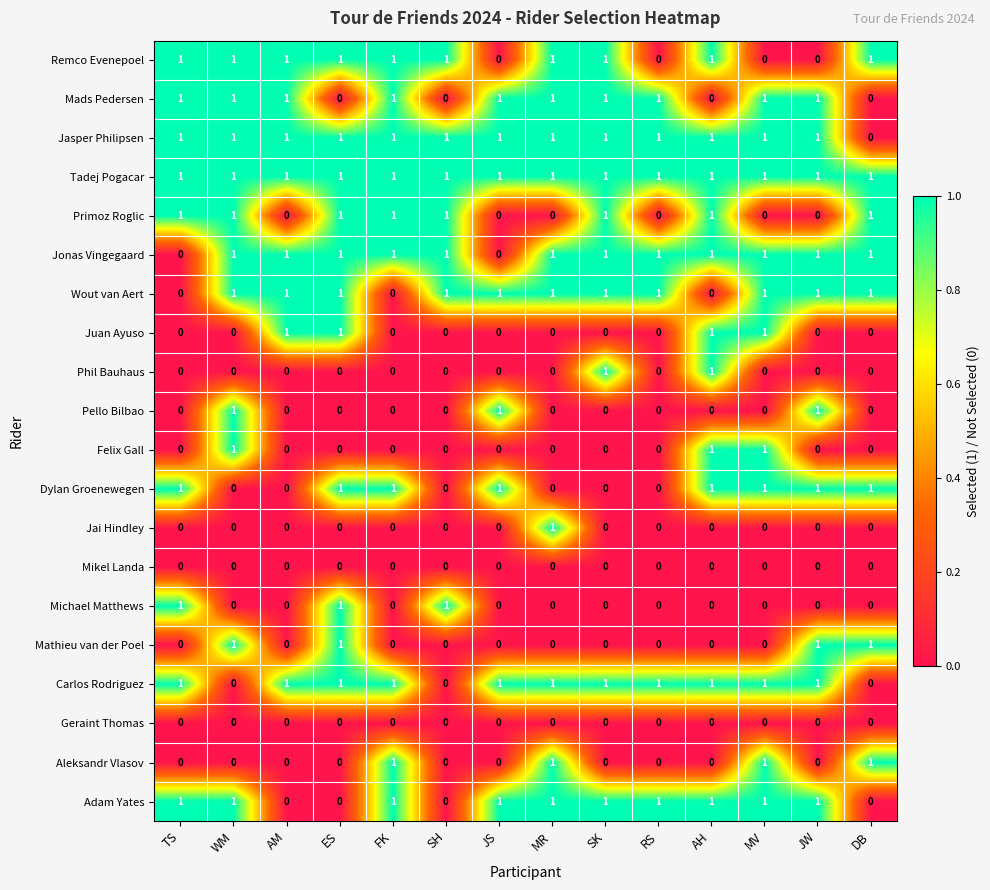

How many categories are shown in the chart?

14